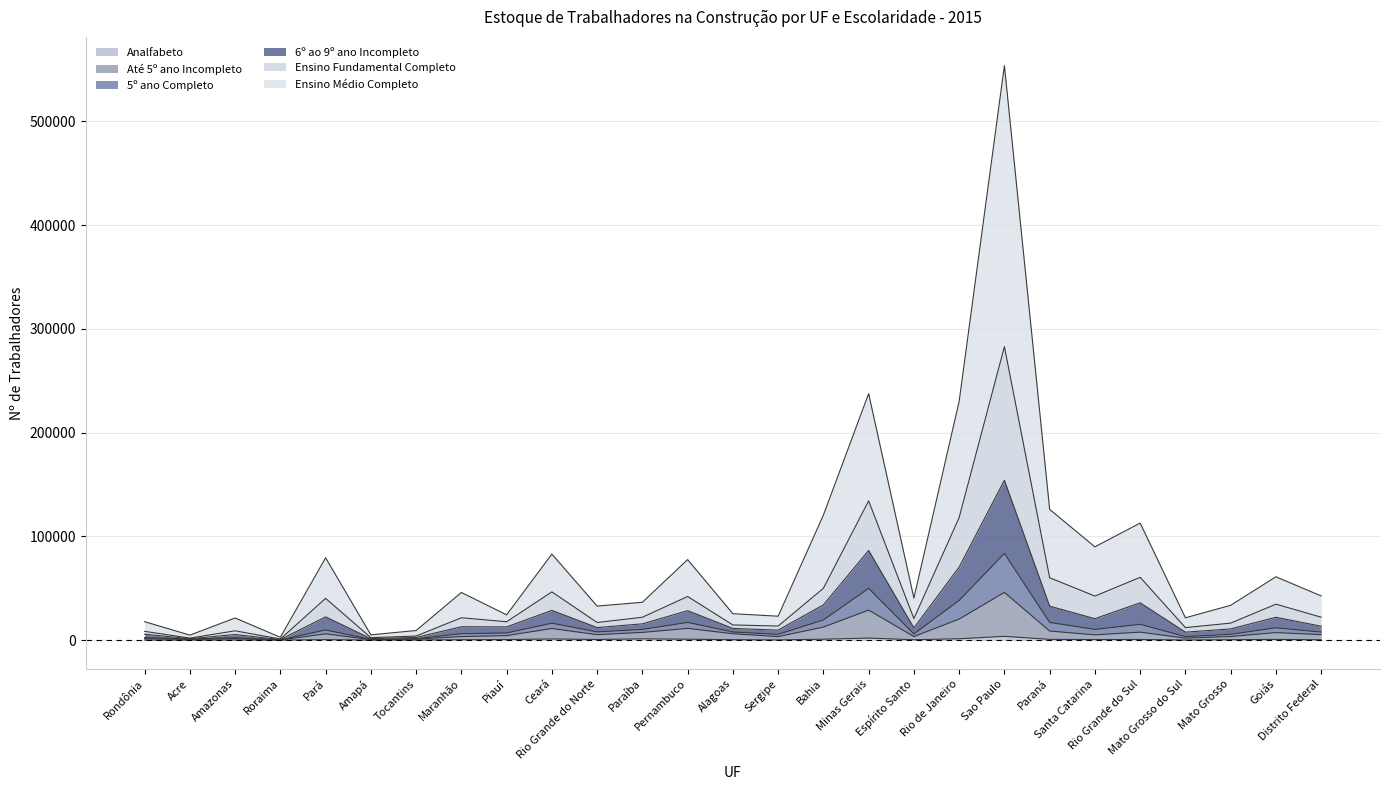

The Analfabeto series shows 1347 at Rio de Janeiro. True or false?

True